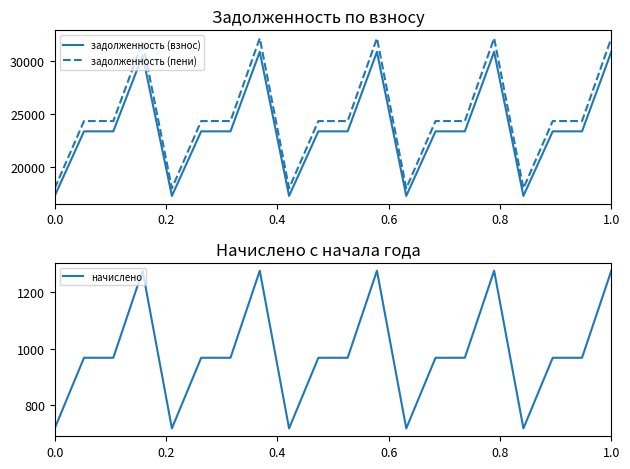

True or false: задолженность (пени) and задолженность (взнос) cross at least once.

False